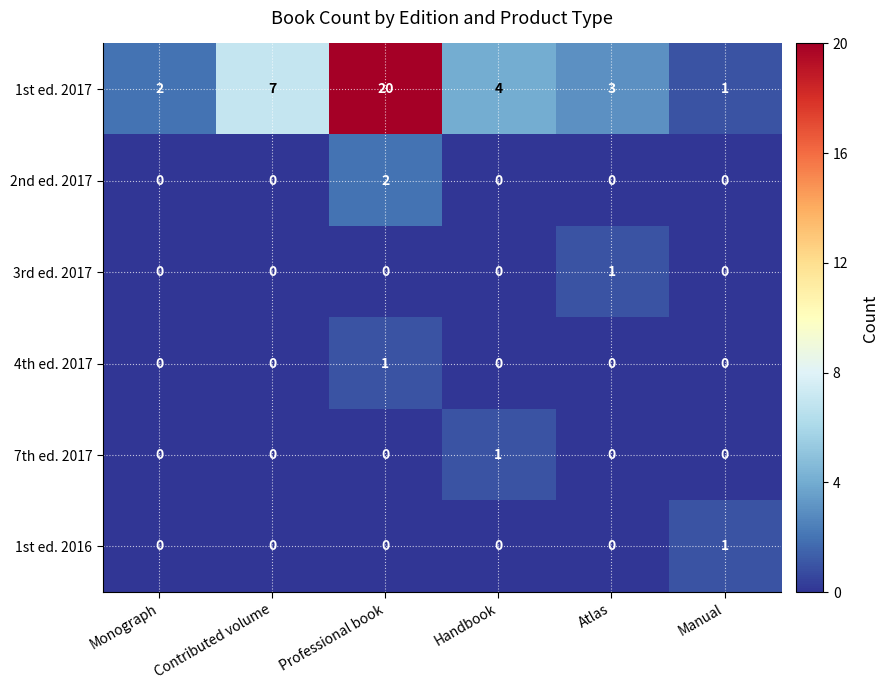

Where does the 1st ed. 2017 series first go above 4?

Contributed volume